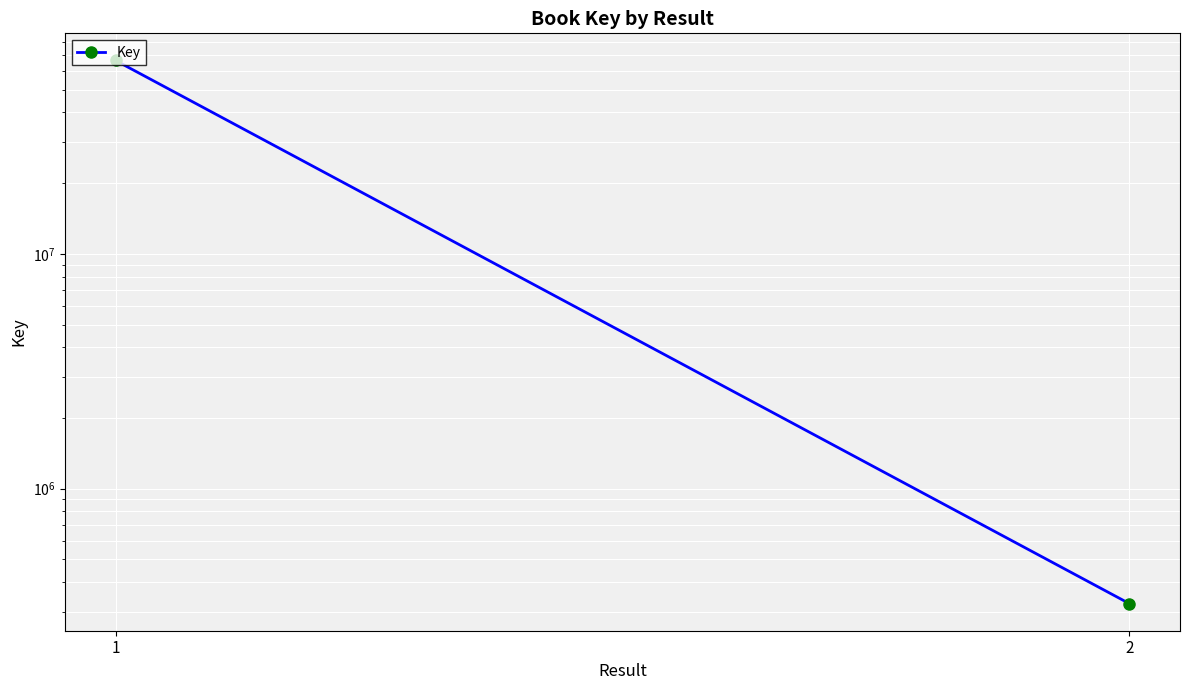

What is the average value?

33459029